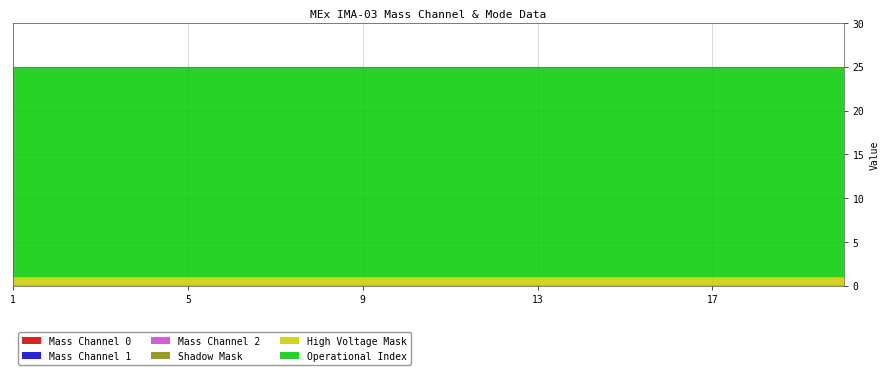

At which category is the sum across all series the highest?

1